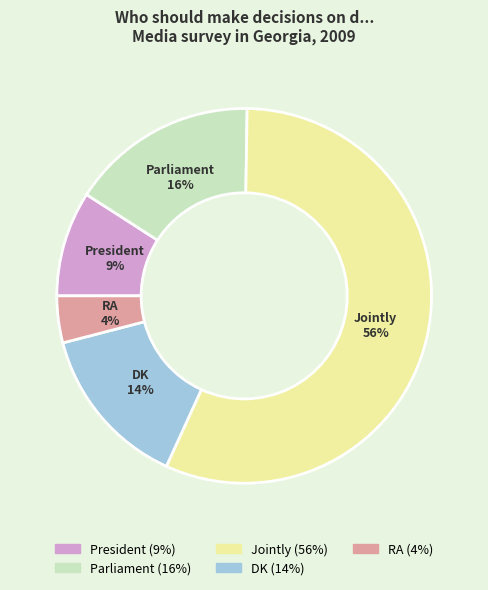

What is the smallest slice in the pie chart?

RA